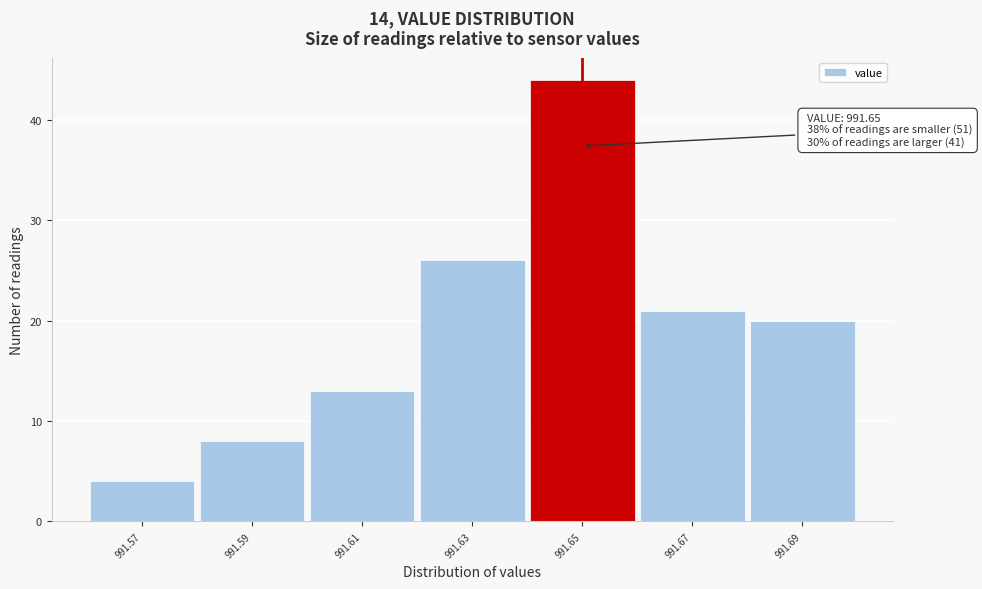

Which range on the x-axis has the tallest bar?

991.64 to 991.66